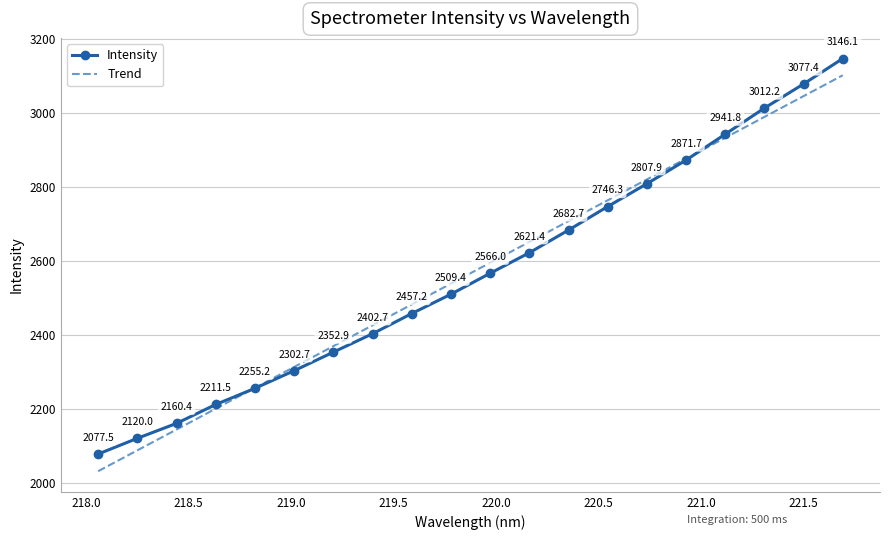

Rank the categories by value from lowest to highest.

218.0596, 218.2508, 218.442, 218.6332, 218.8244, 219.0156, 219.2067, 219.3979, 219.589, 219.7801, 219.9712, 220.1623, 220.3533, 220.5444, 220.7354, 220.9264, 221.1174, 221.3083, 221.4993, 221.6902